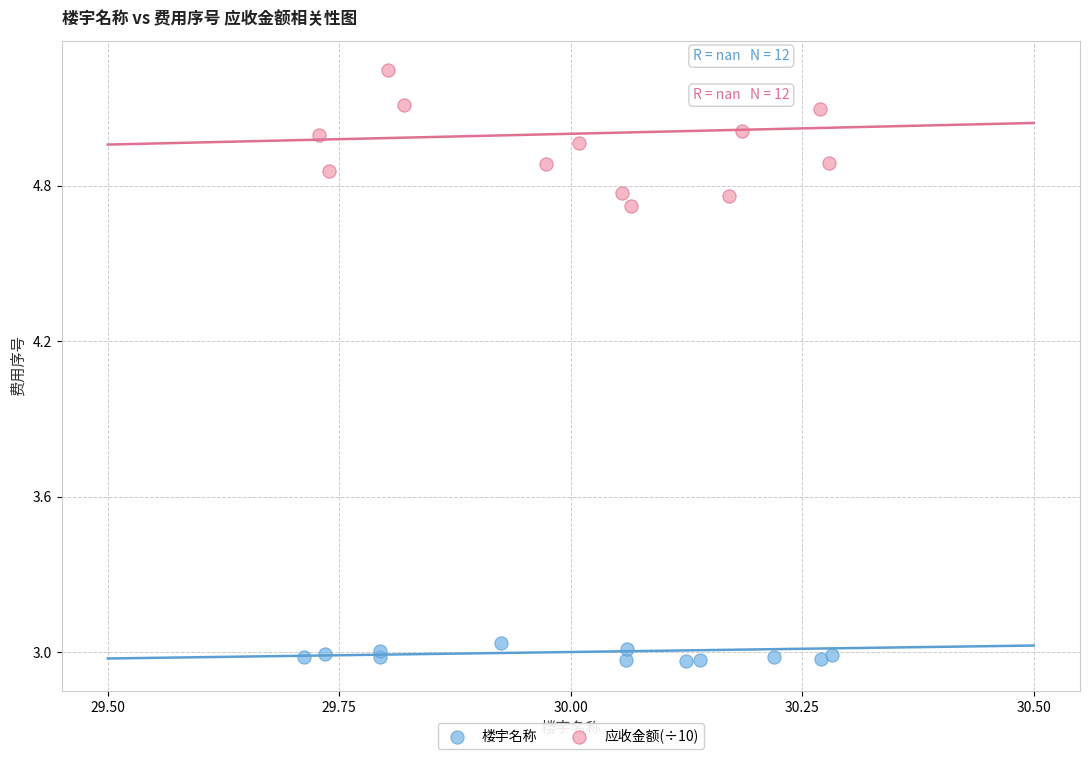

What are all the series names shown in the legend?

楼宇名称, 应收金额(÷10)